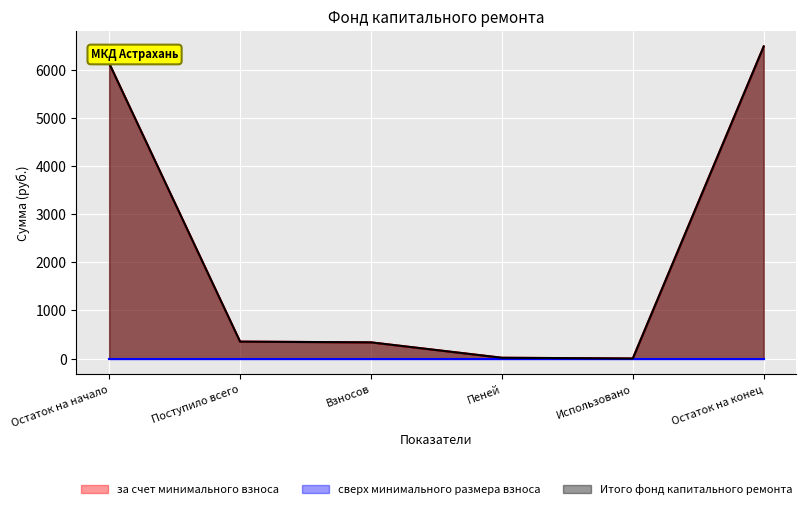

True or false: за счет минимального взноса and Итого фонд капитального ремонта cross at least once.

False